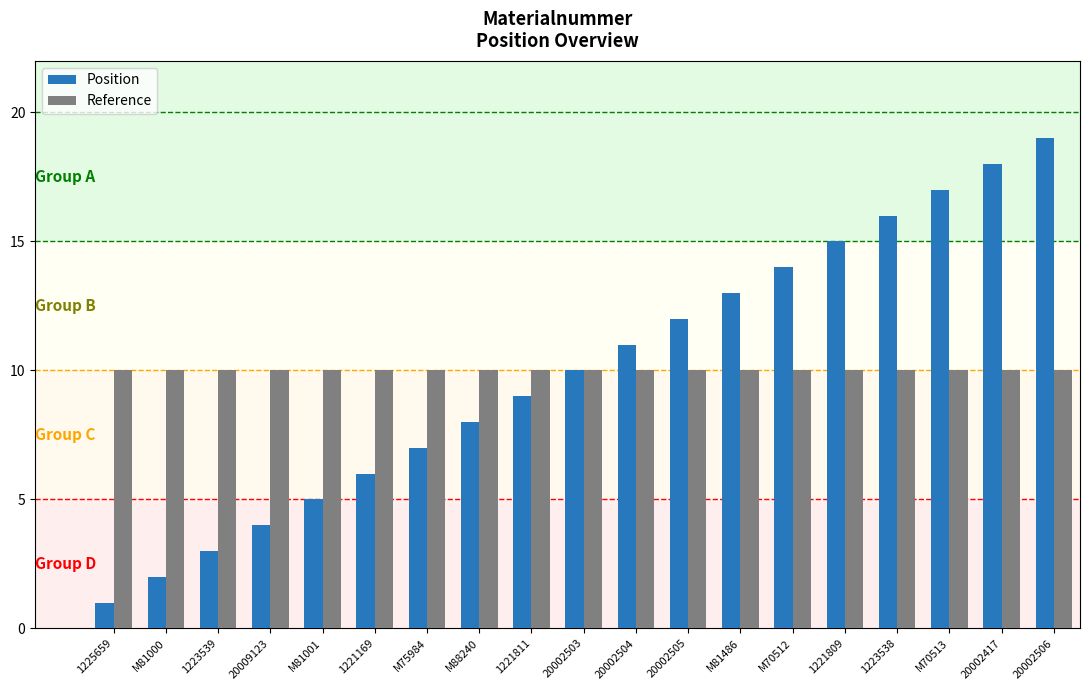

What is the lowest value of the Reference series?

10